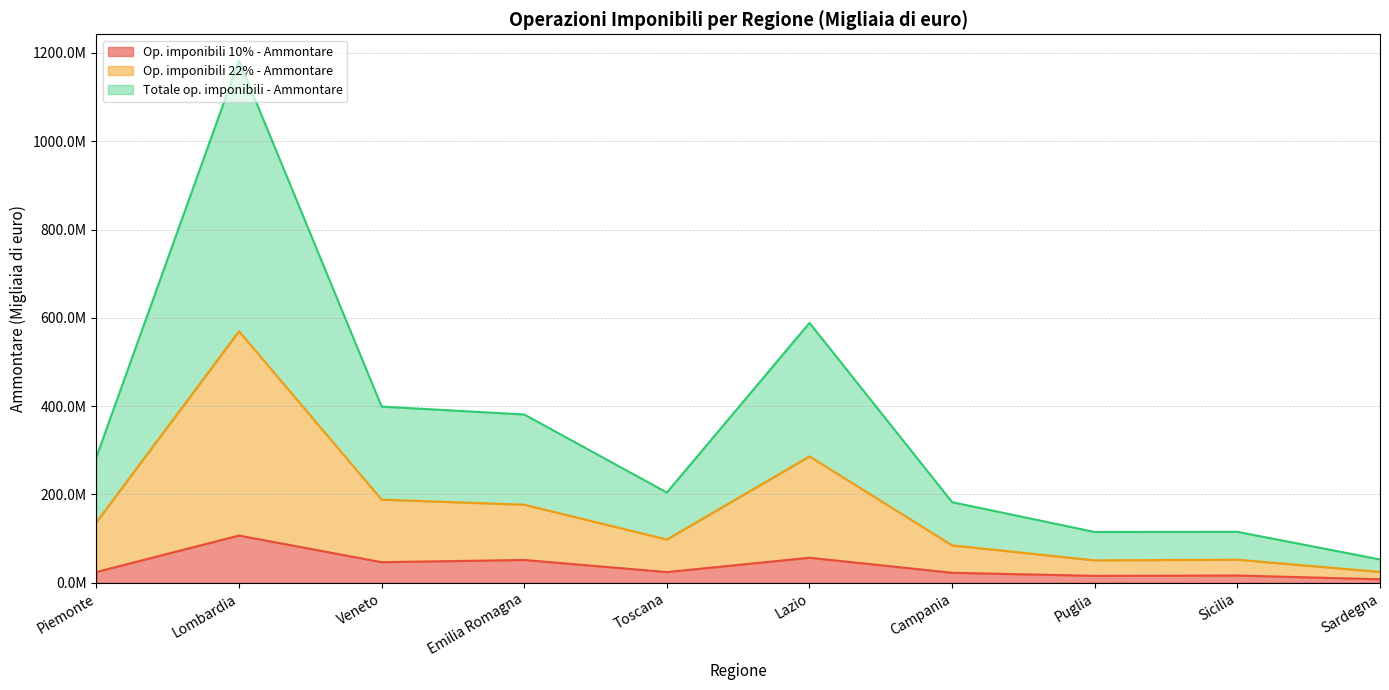

What is the minimum value shown in the chart?

8007874